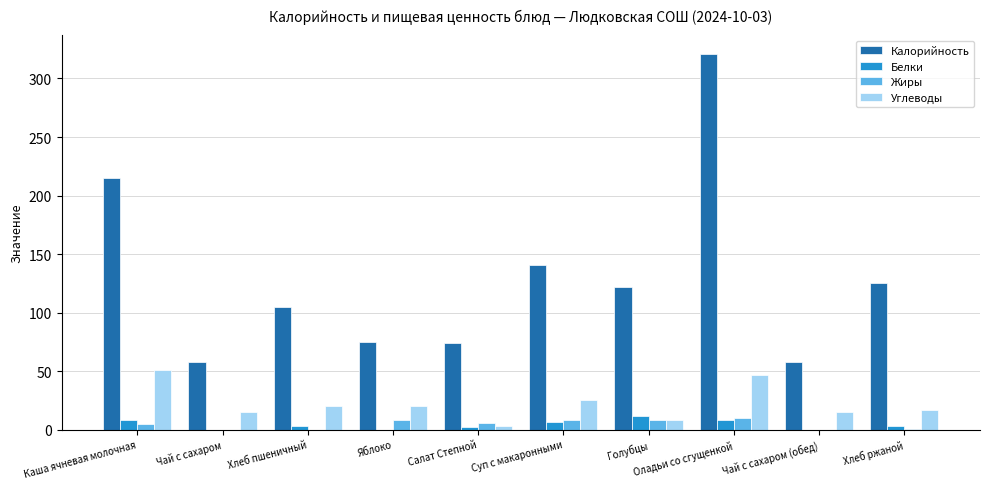

What is the difference between the Углеводы values at Хлеб пшеничный and Оладьи со сгущенкой?

27.0